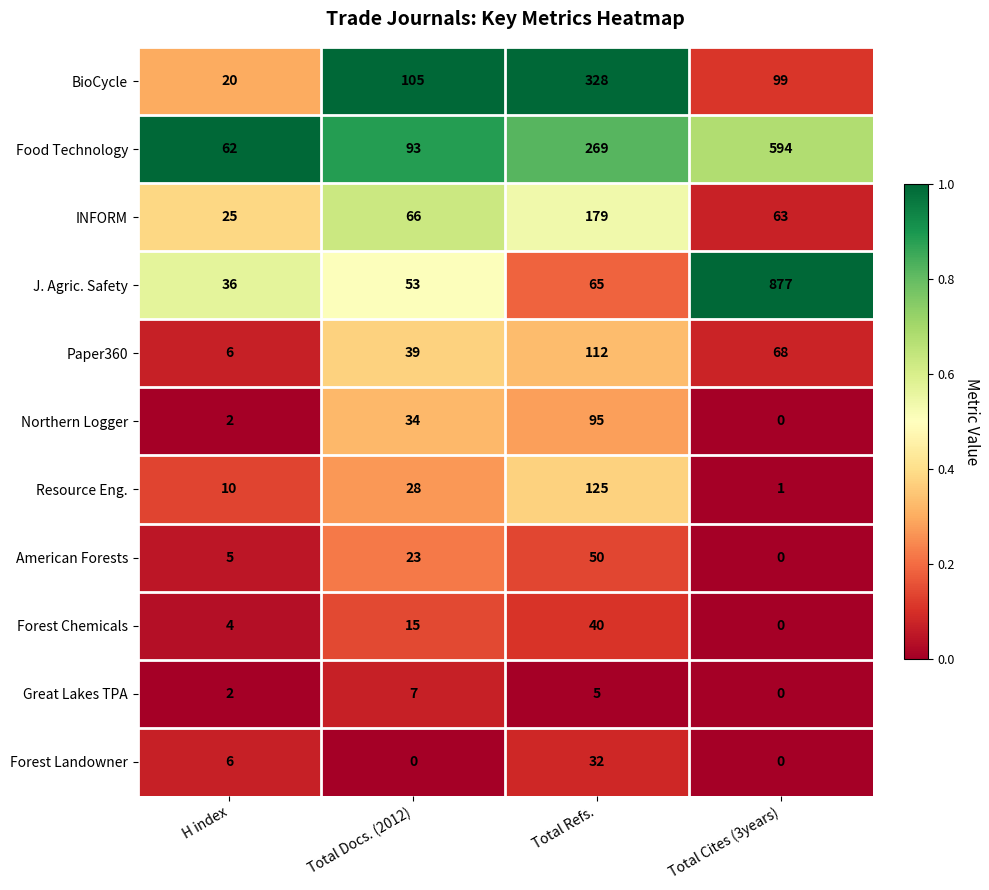

Which series changed the most between Total Docs. (2012) and Total Cites (3years)?

J. Agric. Safety